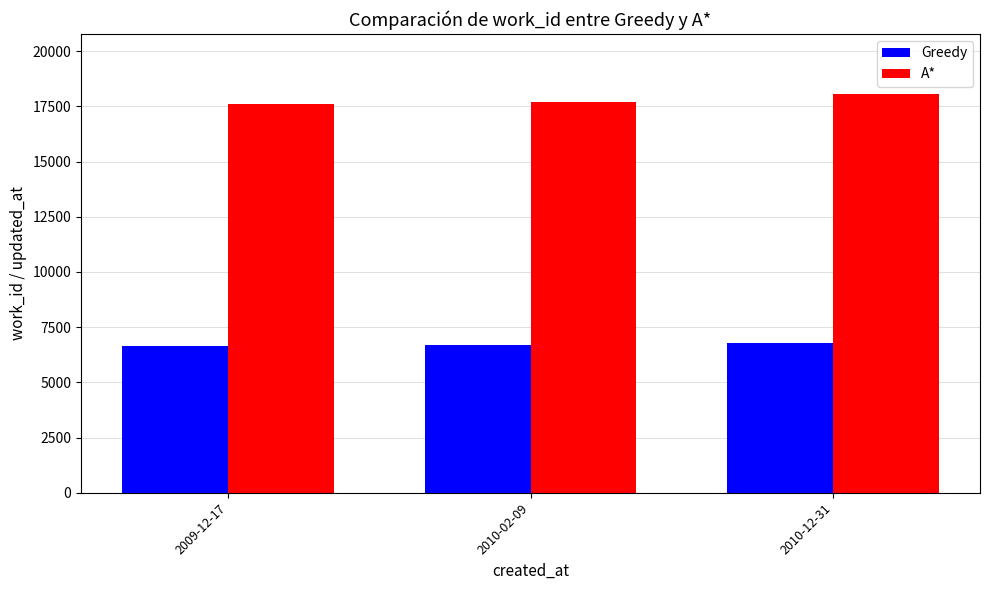

What is the value of the A* bar at the 3rd from the left?

18067